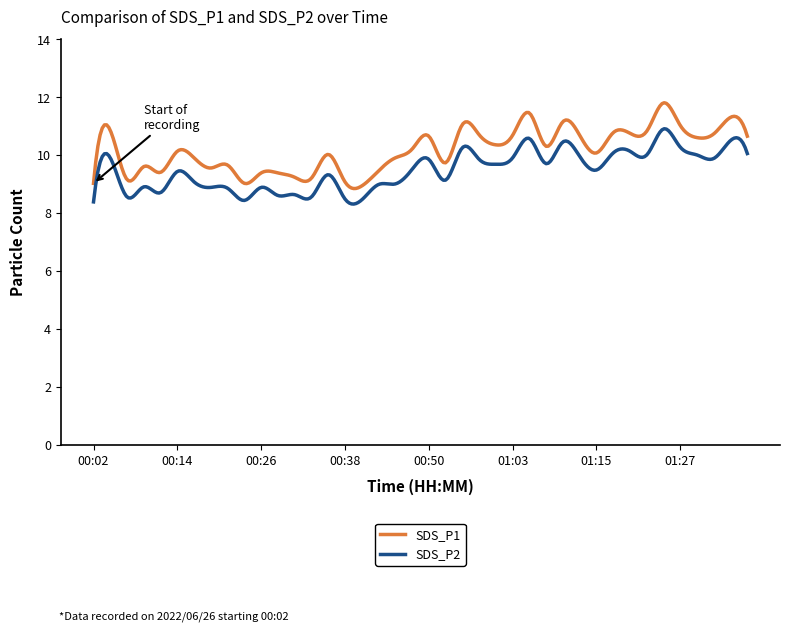

Which series has the largest total across all categories?

SDS_P1